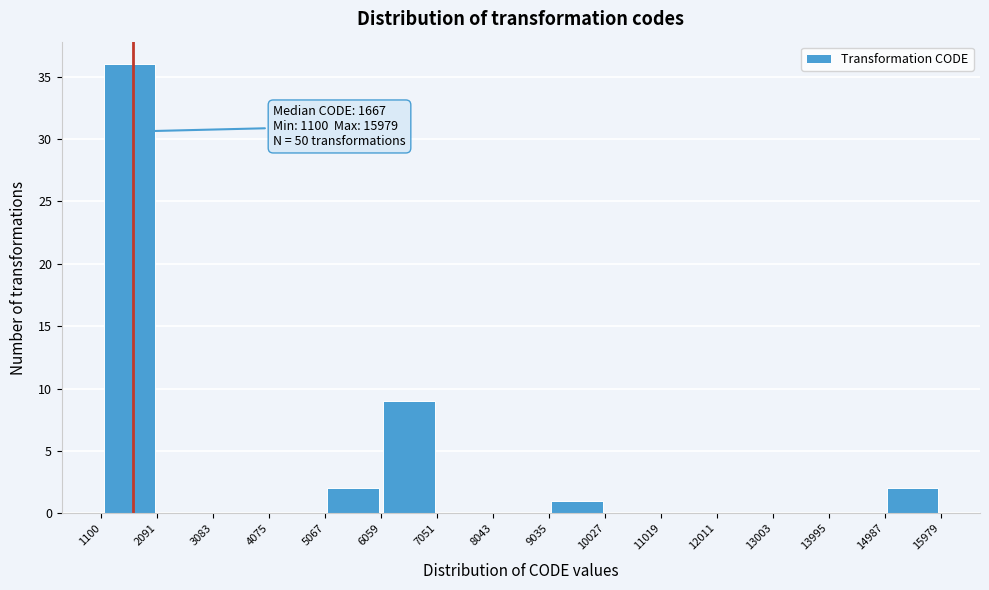

Which range on the x-axis has the tallest bar?

1100 to 2091